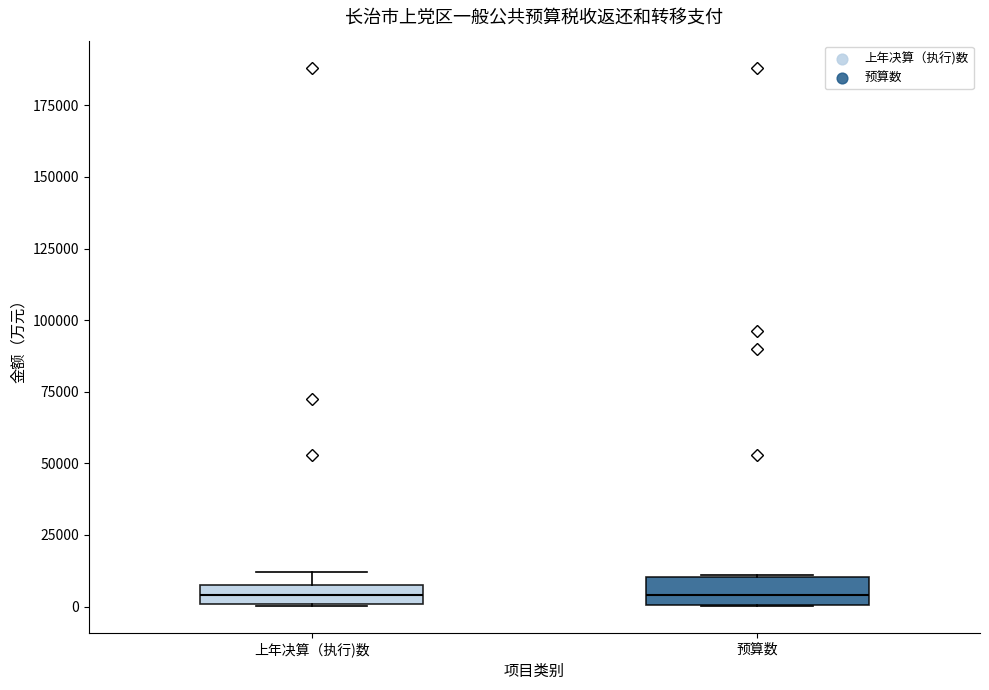

Where is the lower edge of the box for 上年决算（执行)数 on the y-axis? The values are not printed on the chart, so give them approximately, as read against the axis.

0